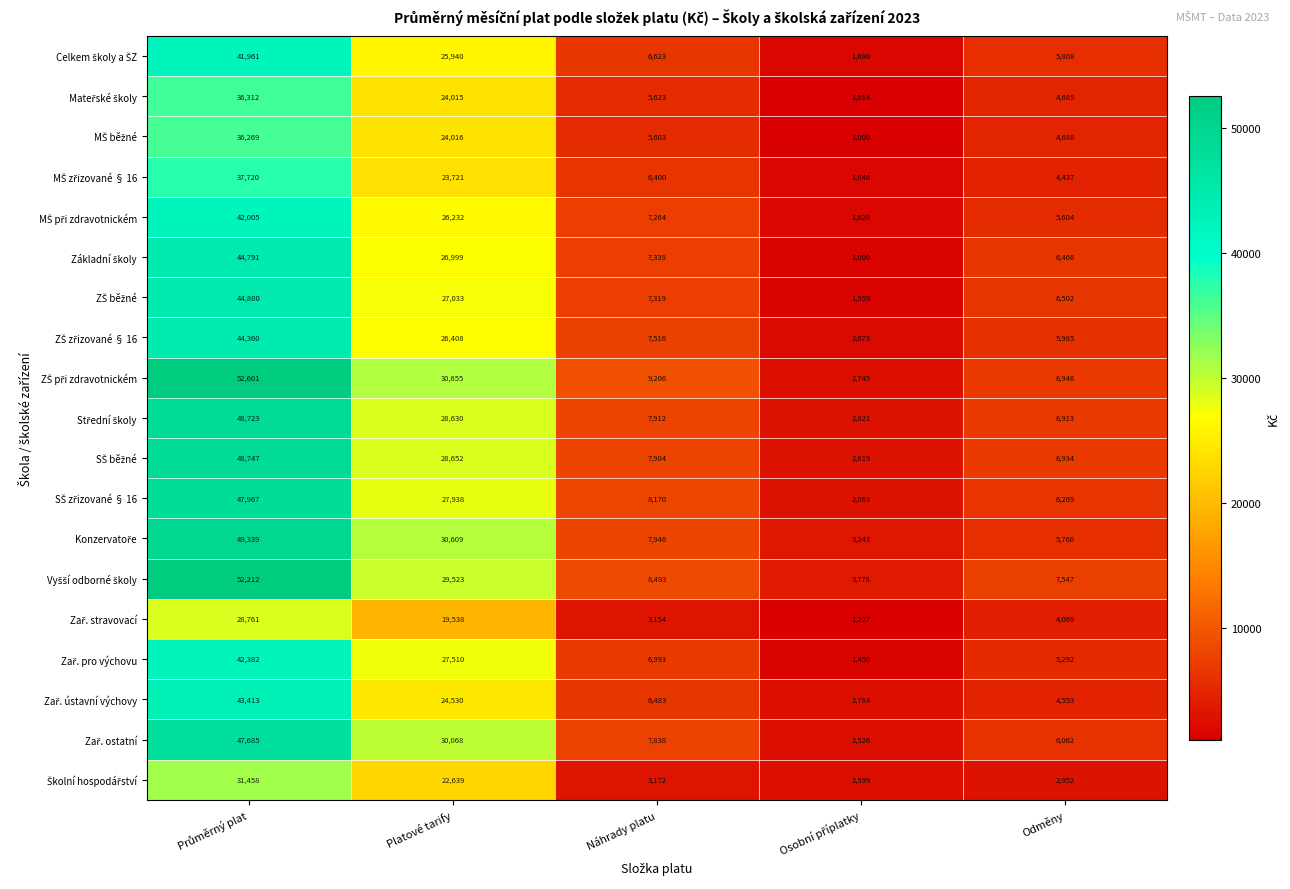

At how many categories does at least one series exceed 45749?

1